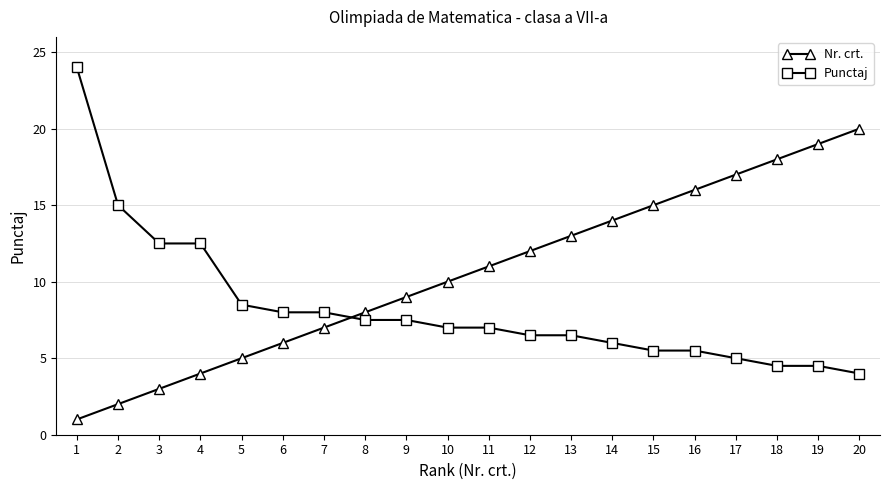

What are all the series names shown in the legend?

Nr. crt., Punctaj